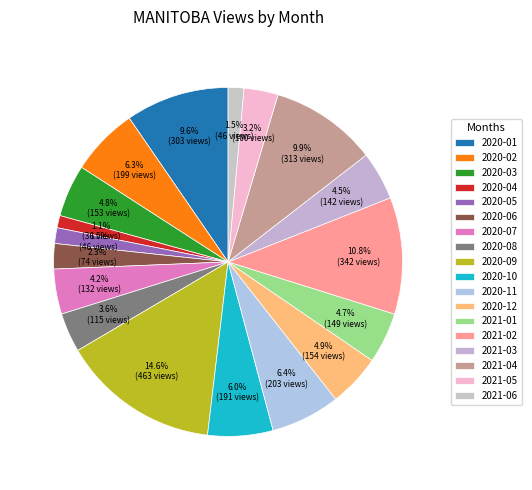

Count the number of slices in the pie.

18